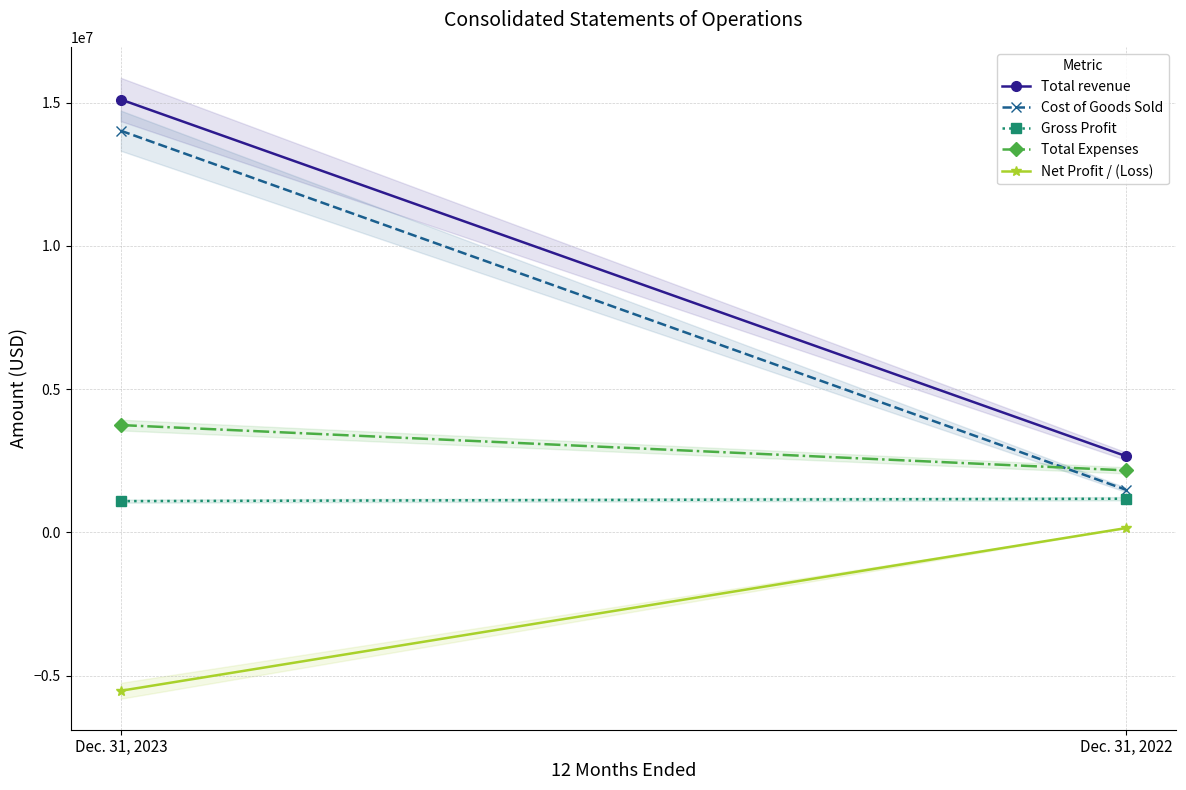

What is the total value across all series at Dec. 31, 2022?

7637766